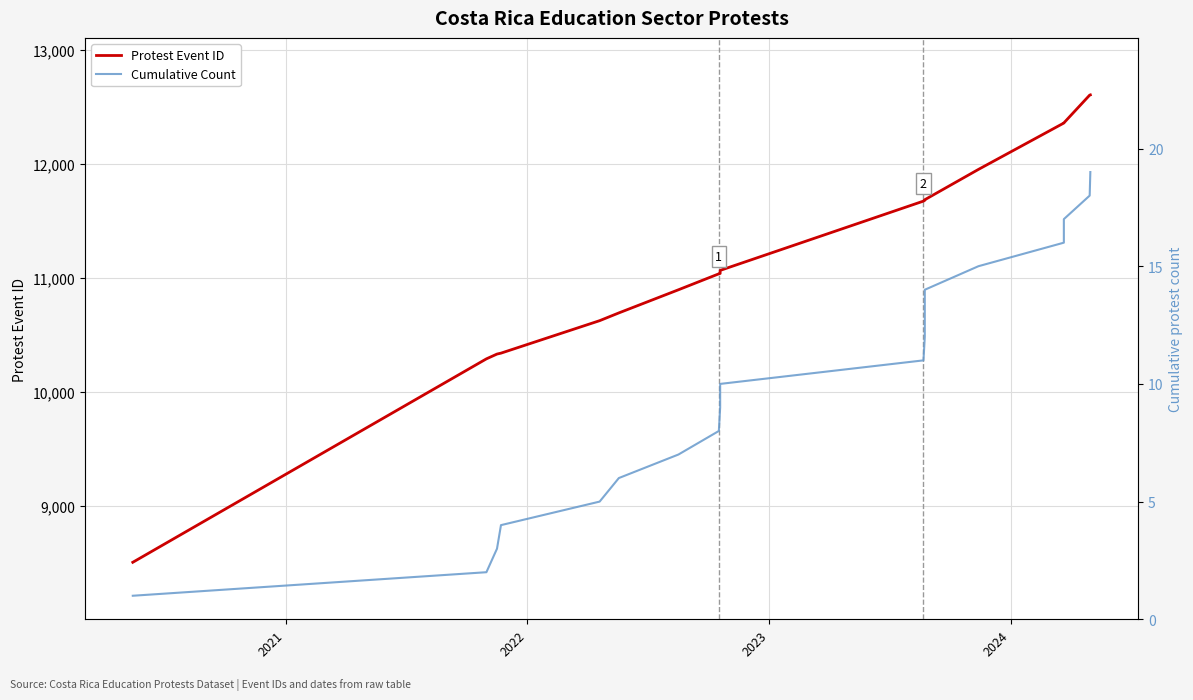

What is the sum of all Cumulative Count values?

190